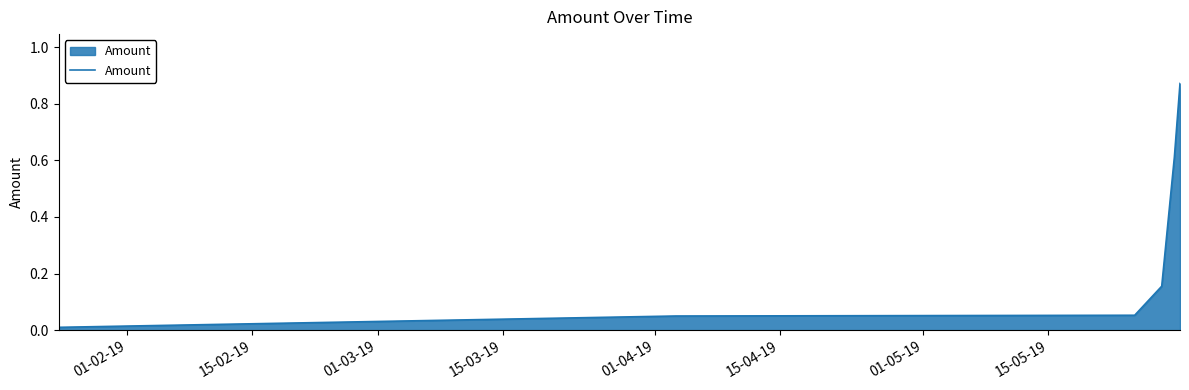

What is the difference between the maximum and second lowest values?

0.8